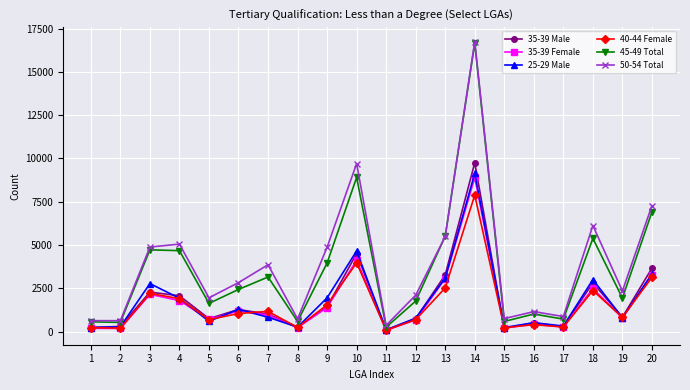

Which series has the largest range (max minus min)?

45-49 Total